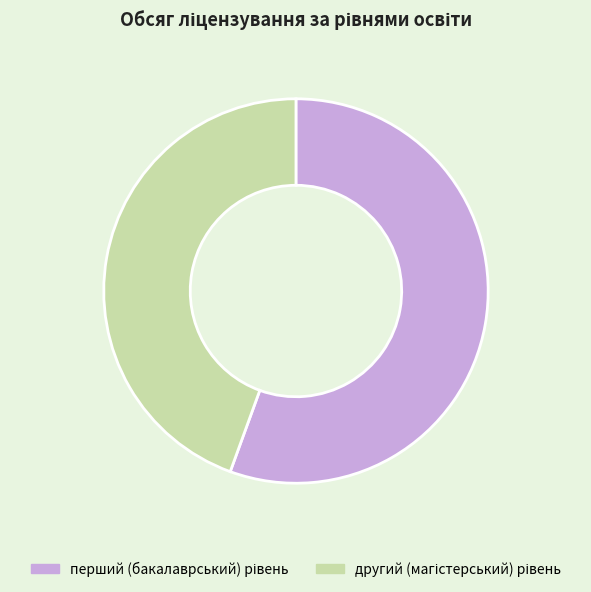

Is there a majority slice in this chart?

Yes